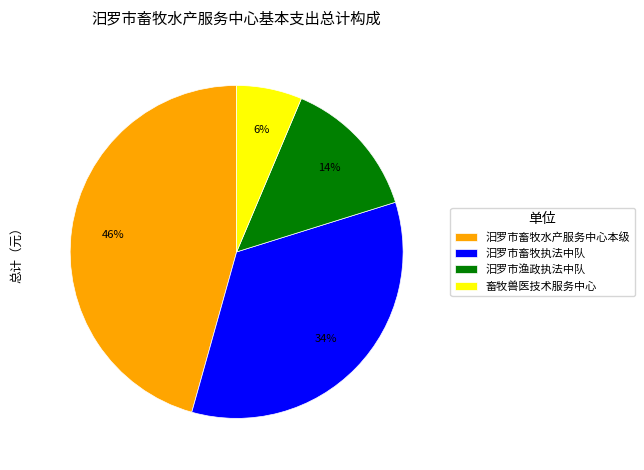

To the nearest percent, what is the average slice percentage?

25%